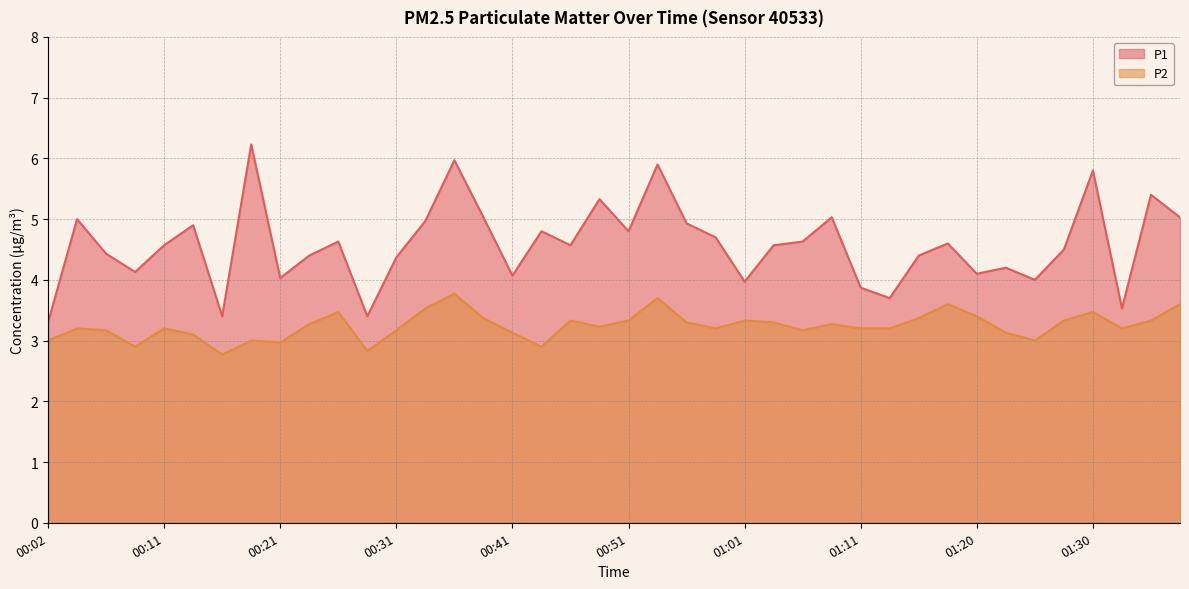

Count the number of data series in this chart.

2